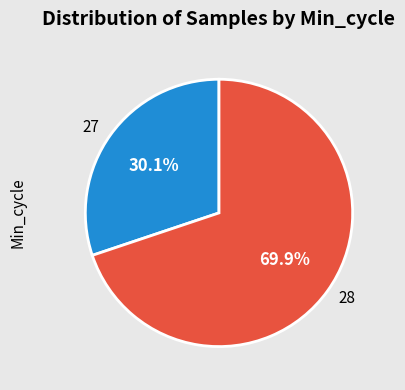

Is it true that 28 is 1% of the pie?

False